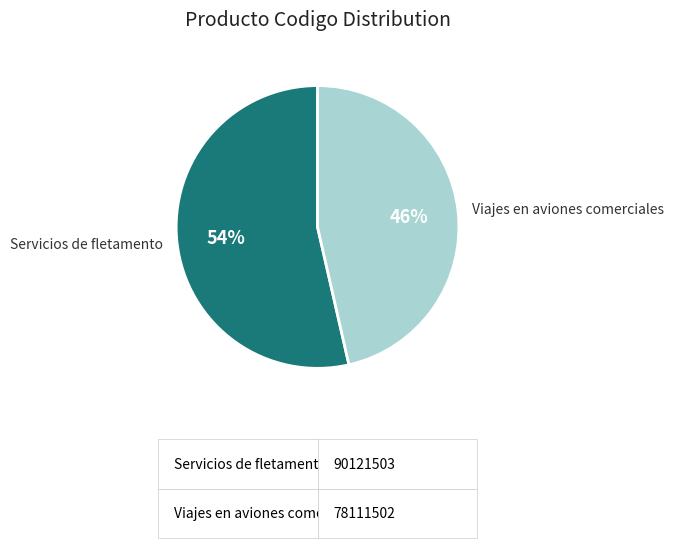

Is there a majority slice in this chart?

Yes